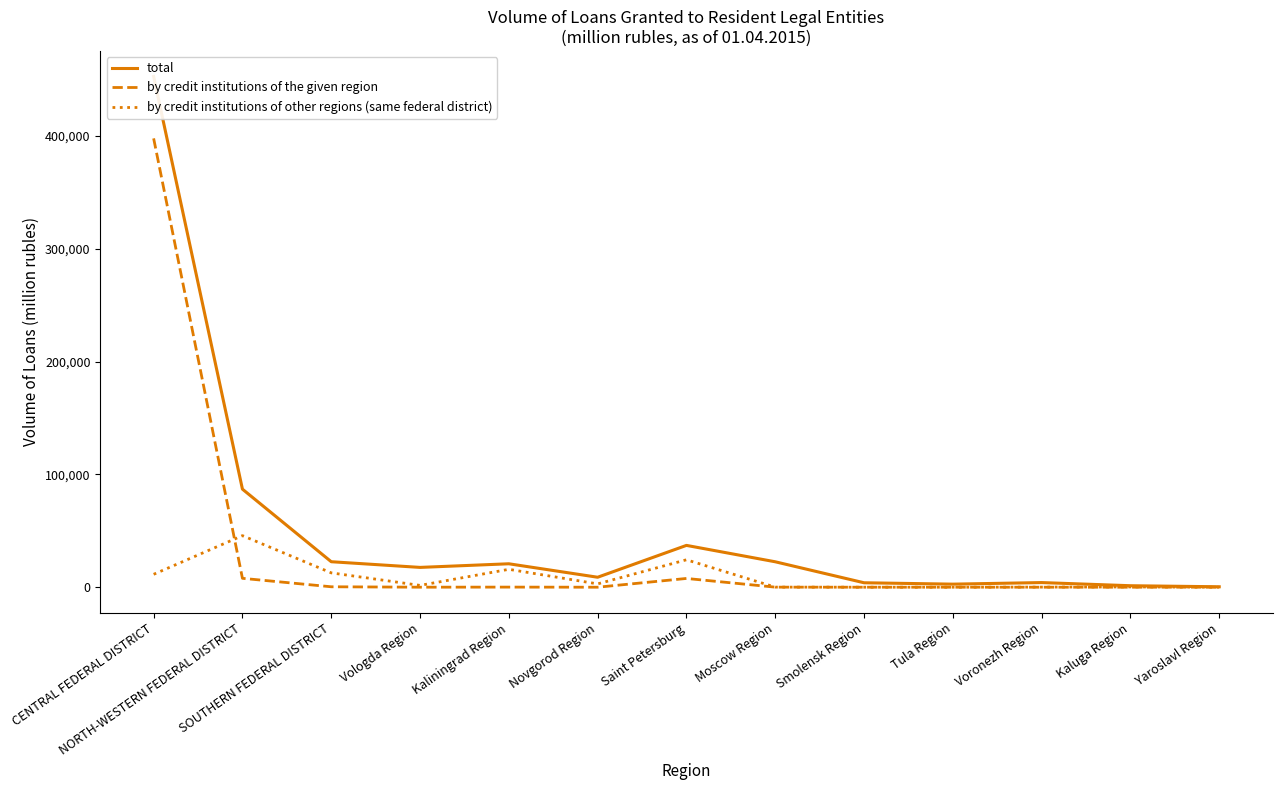

True or false: by credit institutions of other regions (same federal district) and total cross at least once.

False